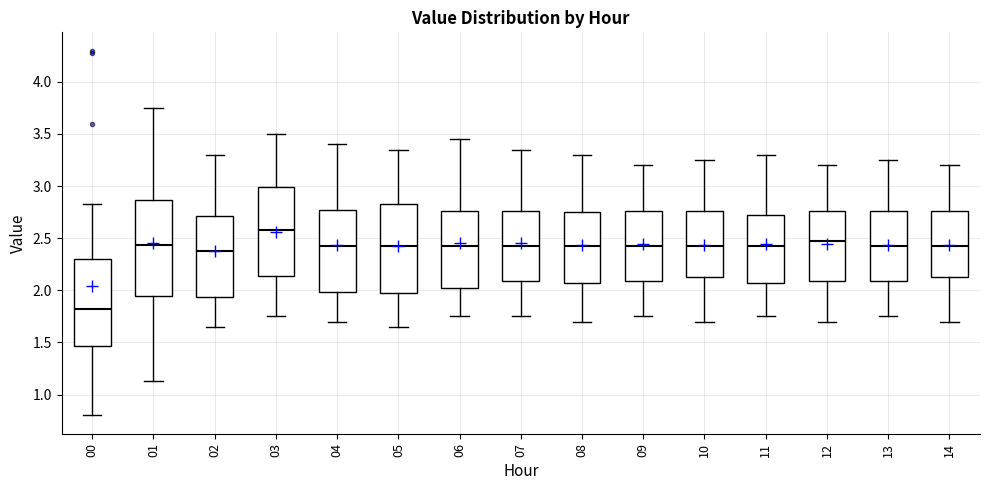

Where is the upper edge of the box at x = 07 on the y-axis? The values are not printed on the chart, so give them approximately, as read against the axis.

2.75